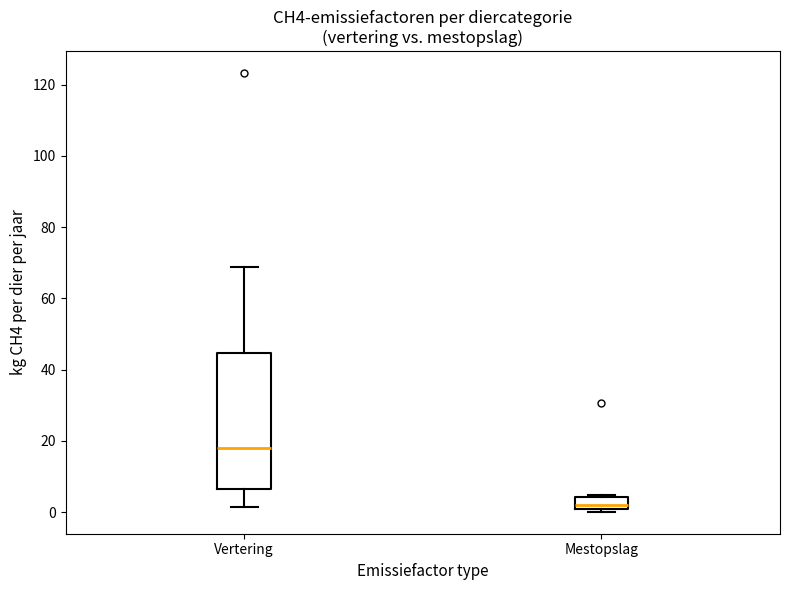

Reading left to right, read every box against the y-axis: the position of its median line, the range the box covers, and the ends of its whiskers. The values are not printed on the chart, so give them approximately, as read against the axis.

Vertering: median 18, box 6 to 44, whiskers 2 to 68
Mestopslag: median 2, box 0 to 4, whiskers 0 (just below the box's lower edge) to 4